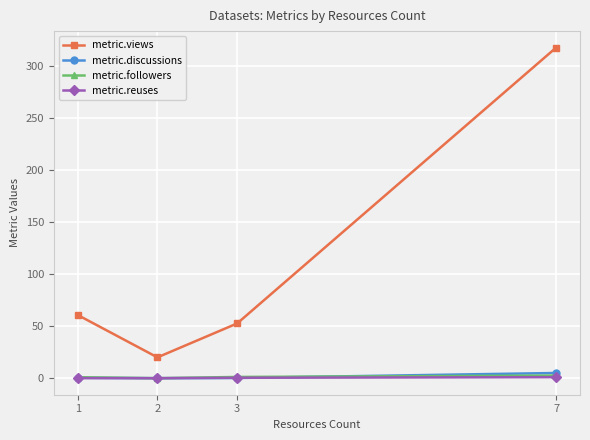

How many interior local valleys does the metric.followers series have?

1